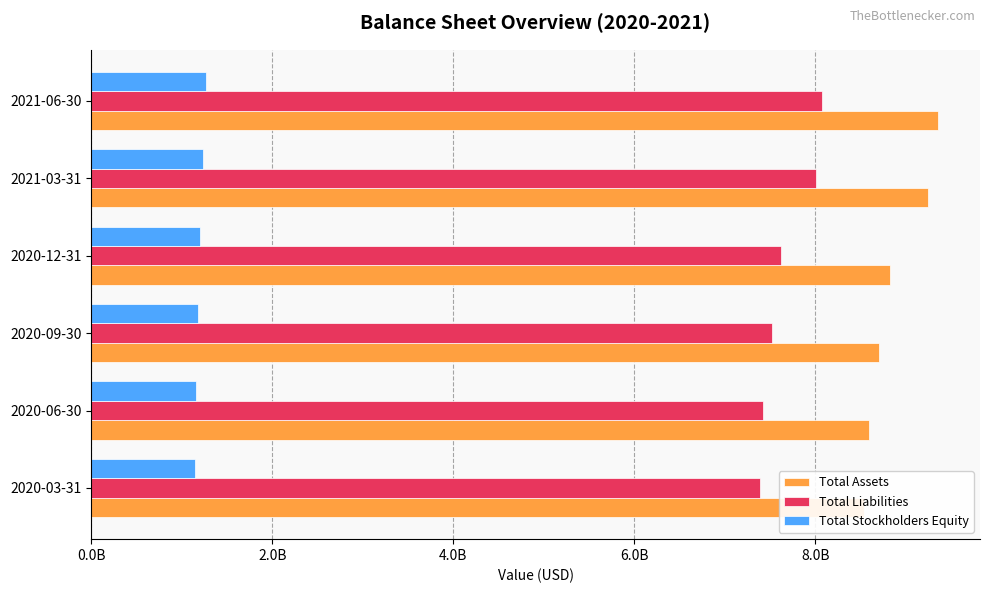

What is the approximate value of Total Liabilities at 2021-06-30?

8076618000